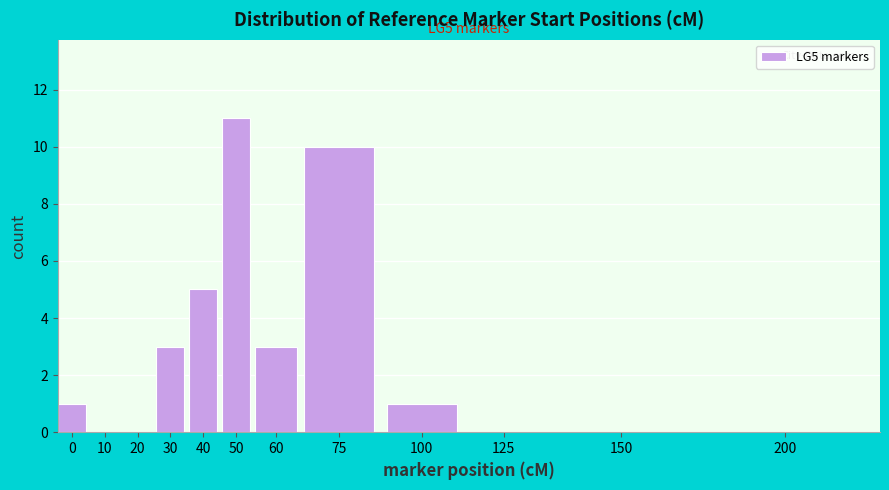

Reading right to left, transcribe all the data shown in this chart.

200=0	150=0	125=0	100=1	75=10	60=3	50=11	40=5	30=3	20=0	10=0	0=1